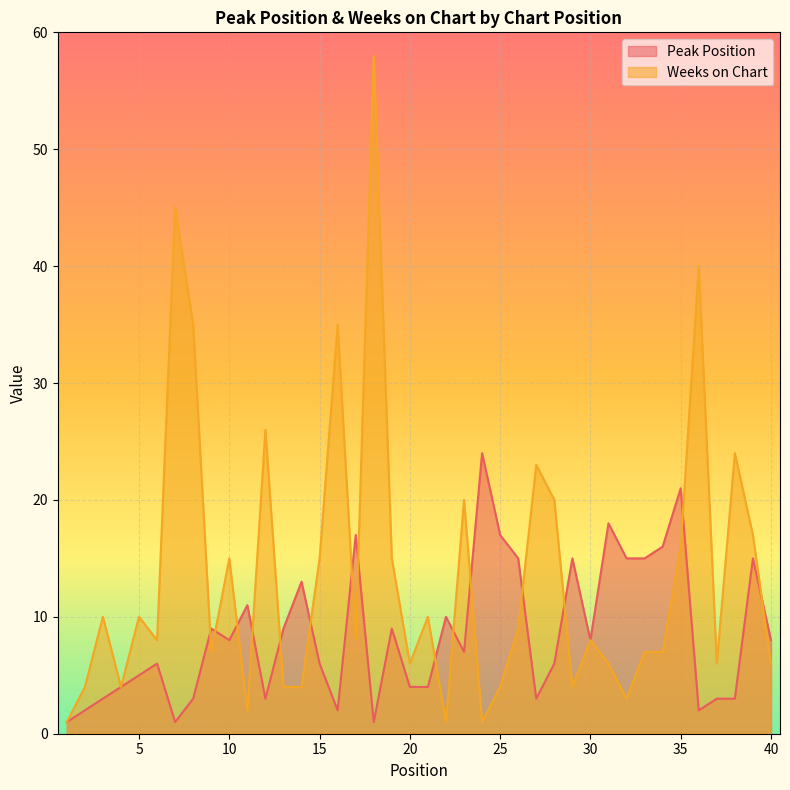

How many data points in Weeks on Chart are above 8?

19